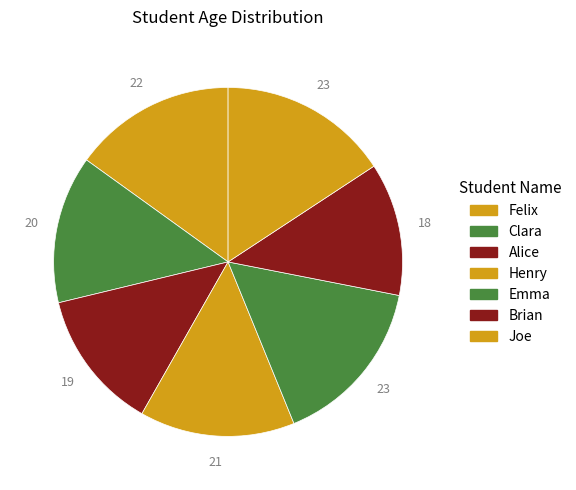

What is the total percentage of Joe and Felix?

30.8%